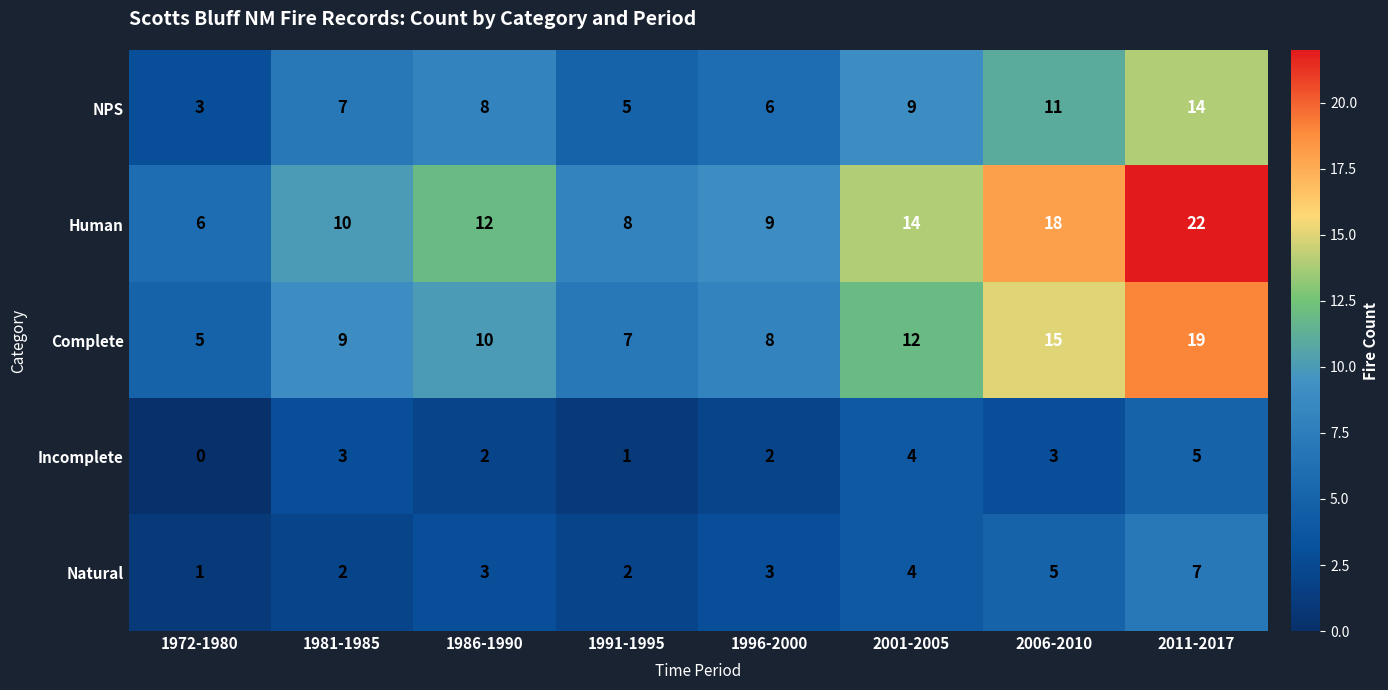

How many distinct data groups are displayed?

5